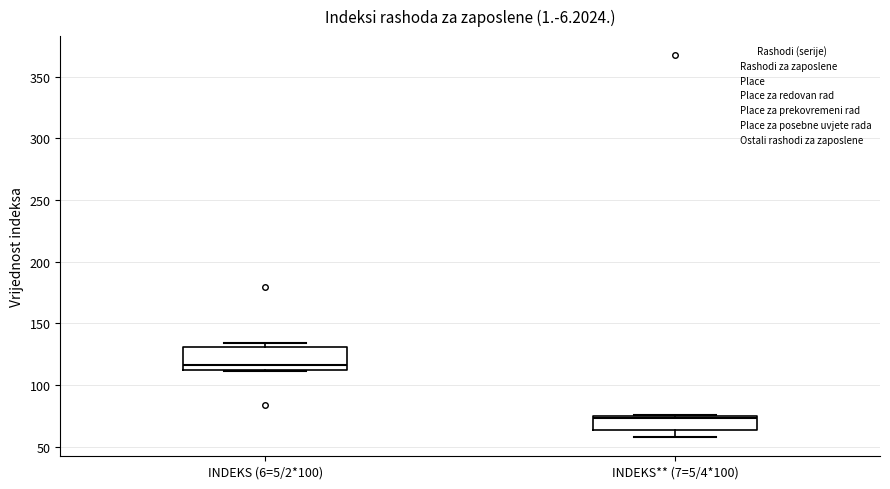

Reading left to right, transcribe this box plot: for each box, give where its median line is, the range the box spans, and where its two whiskers end, as read against the y-axis. The values are not printed on the chart, so give them approximately, as read against the axis.

INDEKS (6=5/2*100): median 115, box 110 to 130, whiskers 110 to 135
INDEKS** (7=5/4*100): median 75 (just below the box's upper edge), box 65 to 75, whiskers 60 to 75